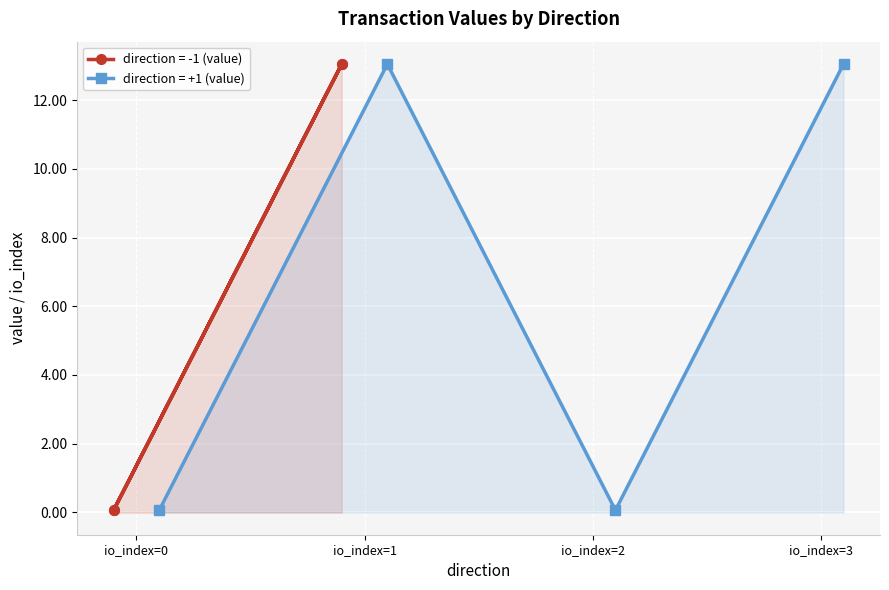

What is the value of the value point at the 2nd from the left?

0.1